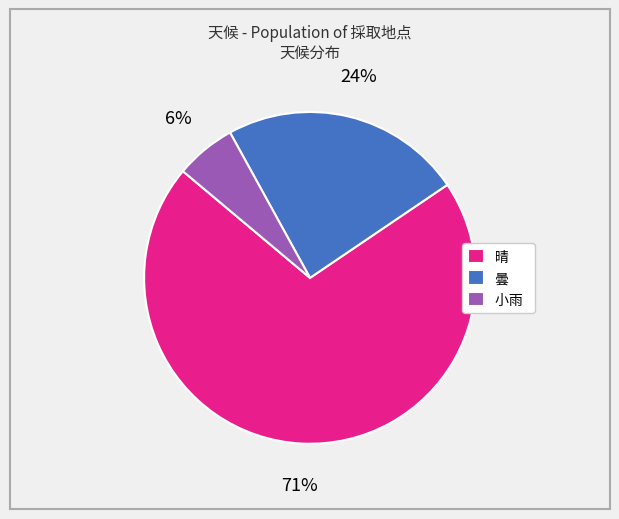

Which category has the smallest portion of the pie?

小雨